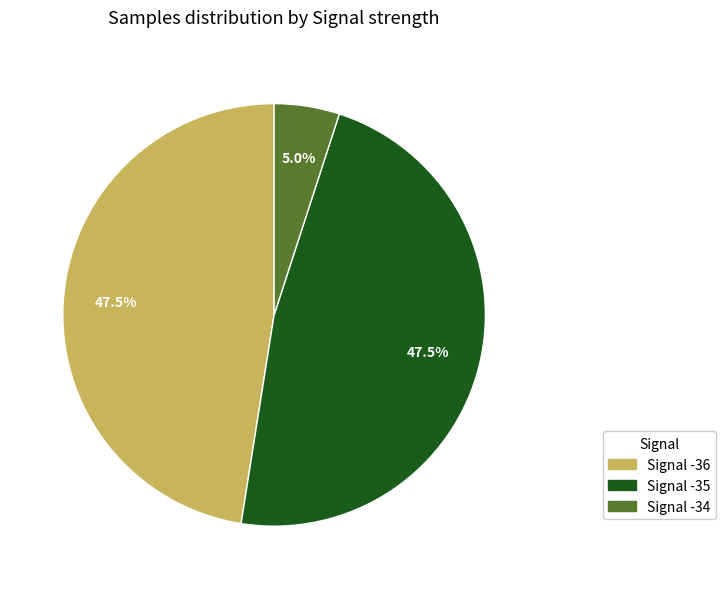

Is there a majority slice in this chart?

No